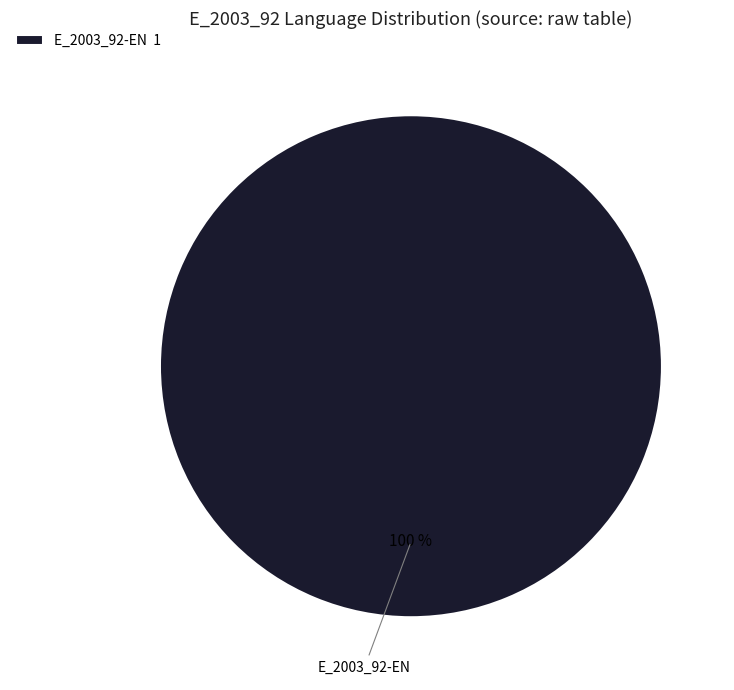

How many segments does this pie chart have?

1